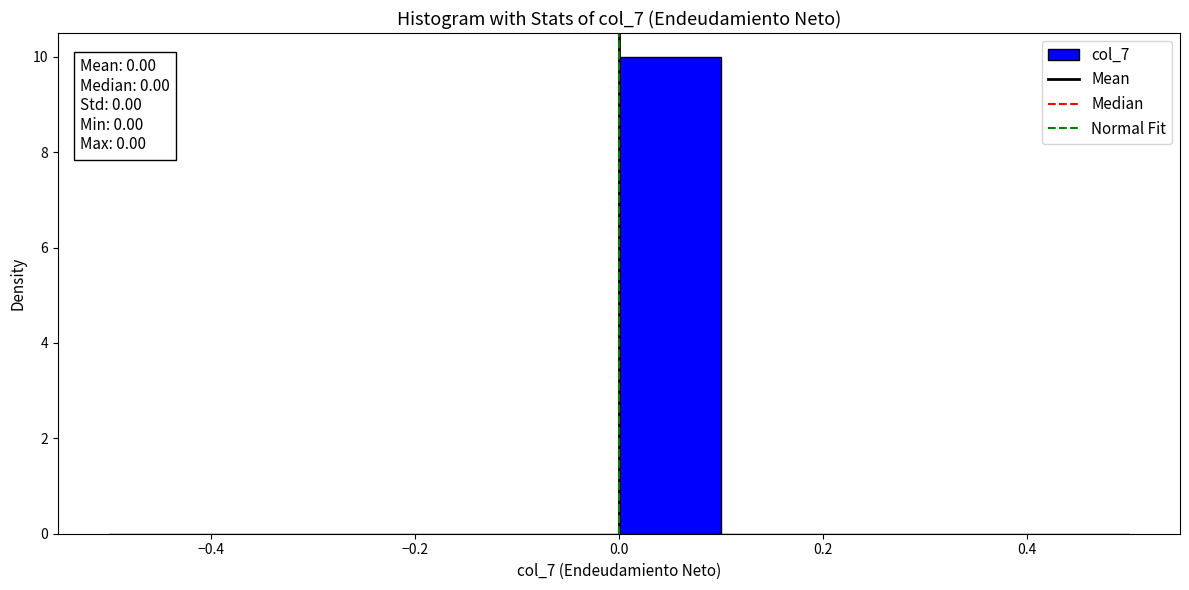

Which range on the x-axis has the tallest bar?

0.0 to 0.1